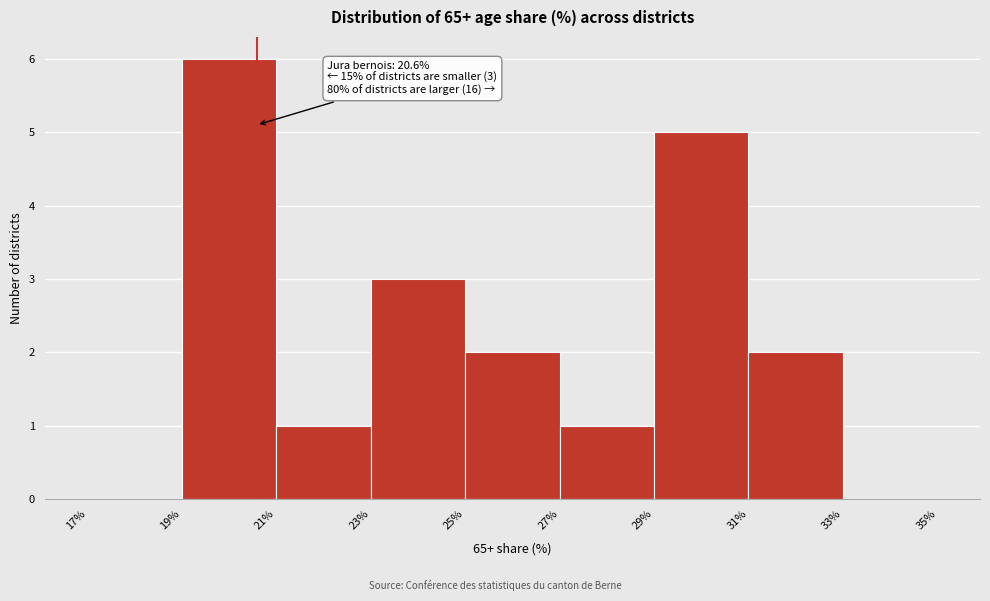

Over which range of the x-axis is the bar tallest?

19% to 21%